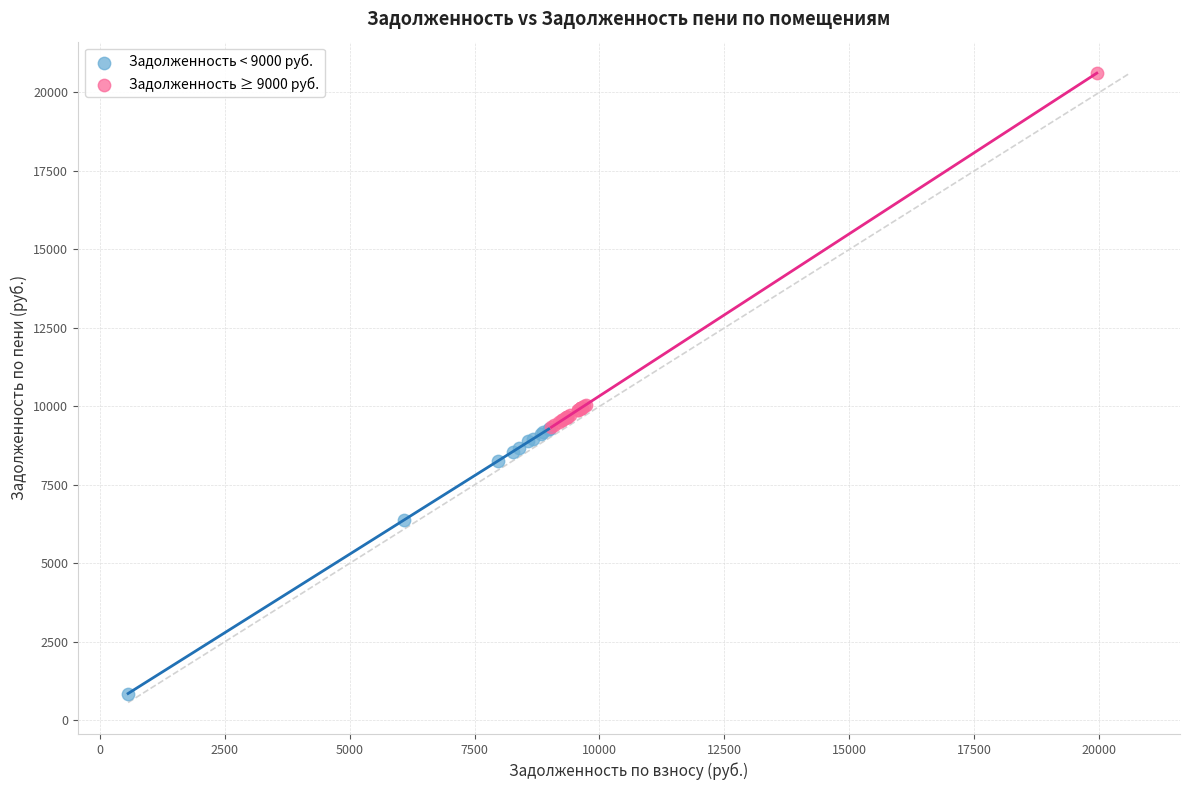

Which series has the largest Y range (max minus min)?

Задолженность ≥ 9000 руб.